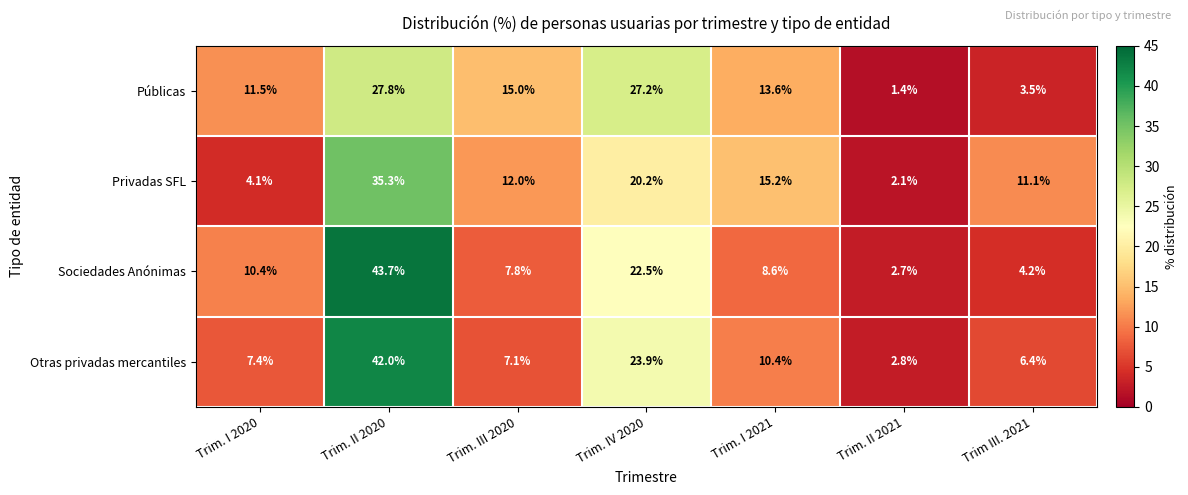

Rank the series at Trim. II 2020 from highest to lowest value.

Sociedades Anónimas, Otras privadas mercantiles, Privadas SFL, Públicas